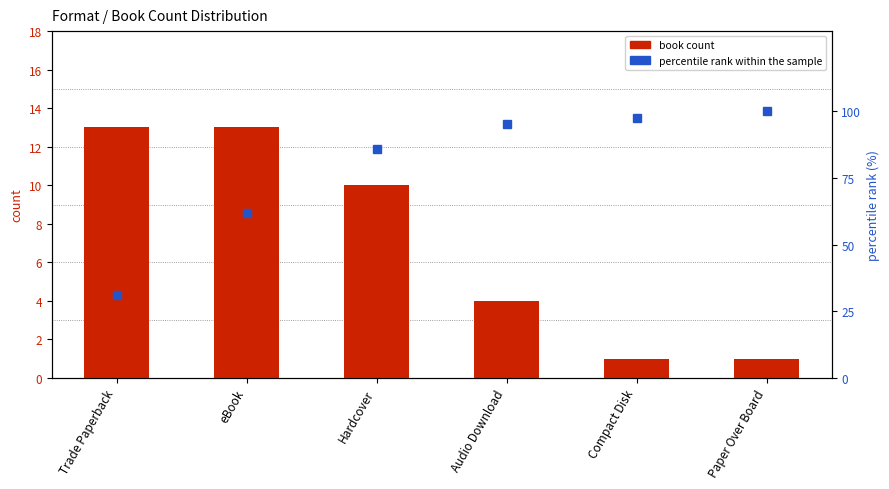

Which category has the lowest value in the book count series?

Compact Disk